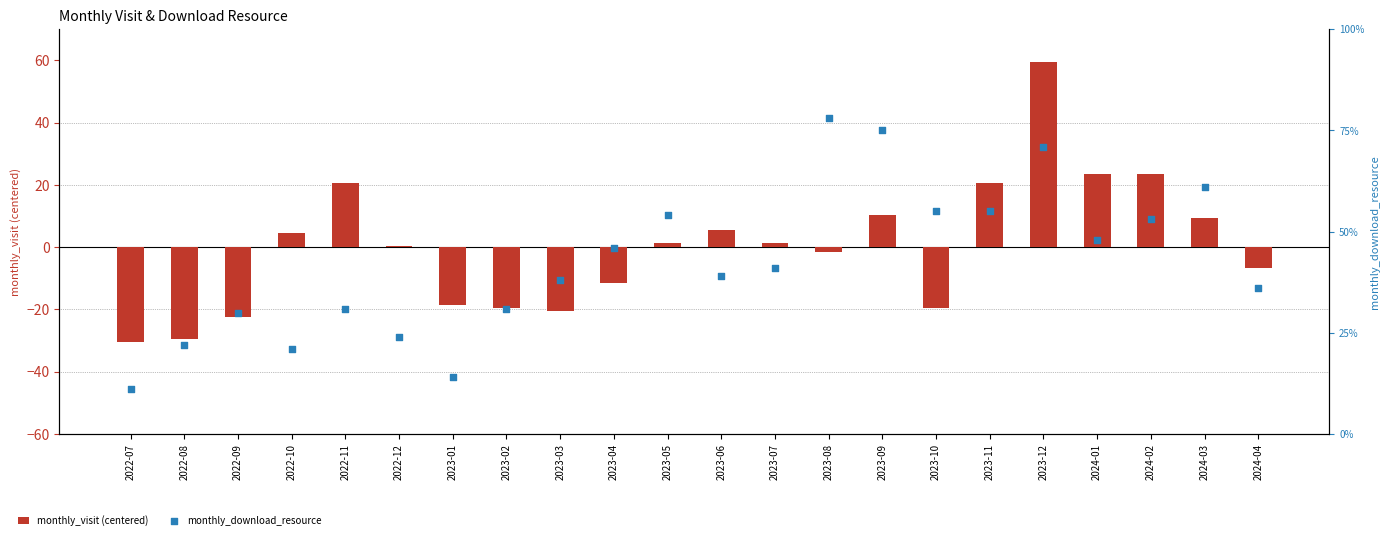

At how many categories does at least one series exceed 41?

10